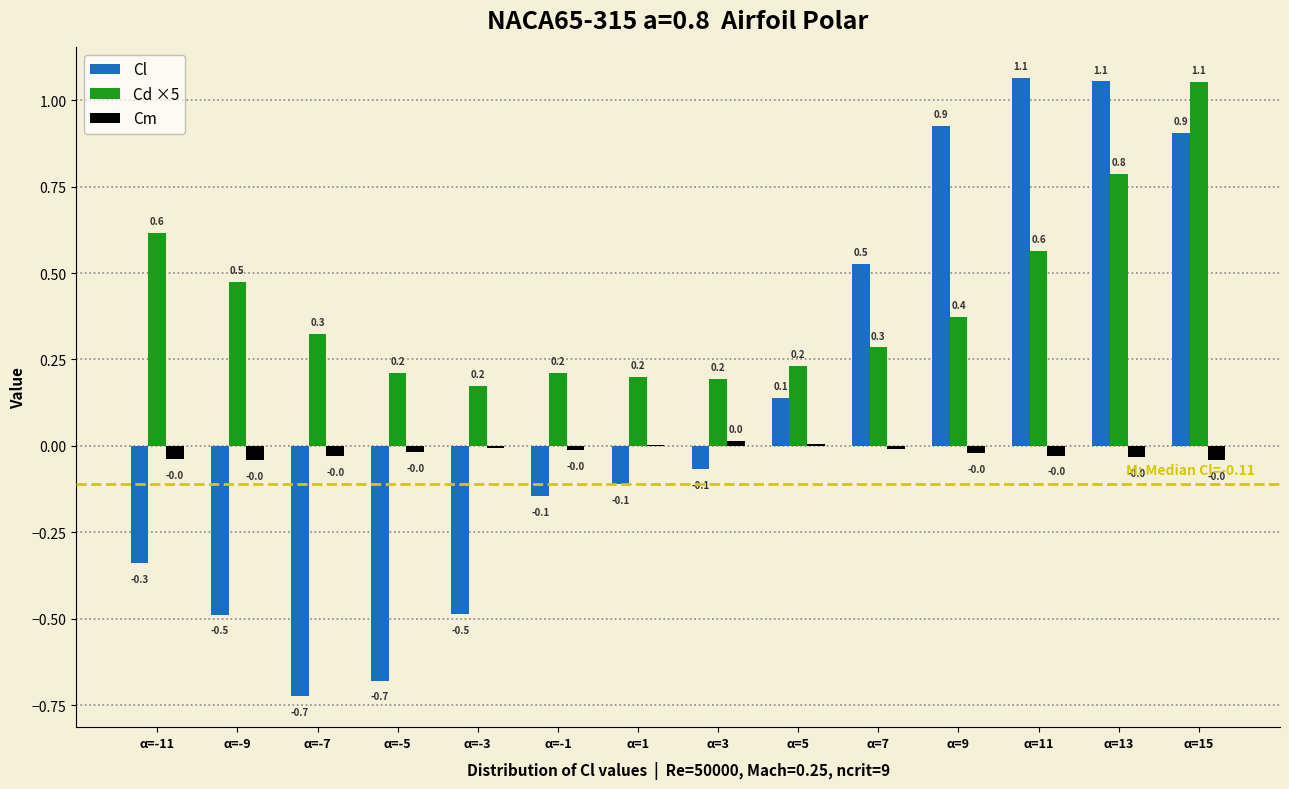

What is the sum of all Cl values?

1.6